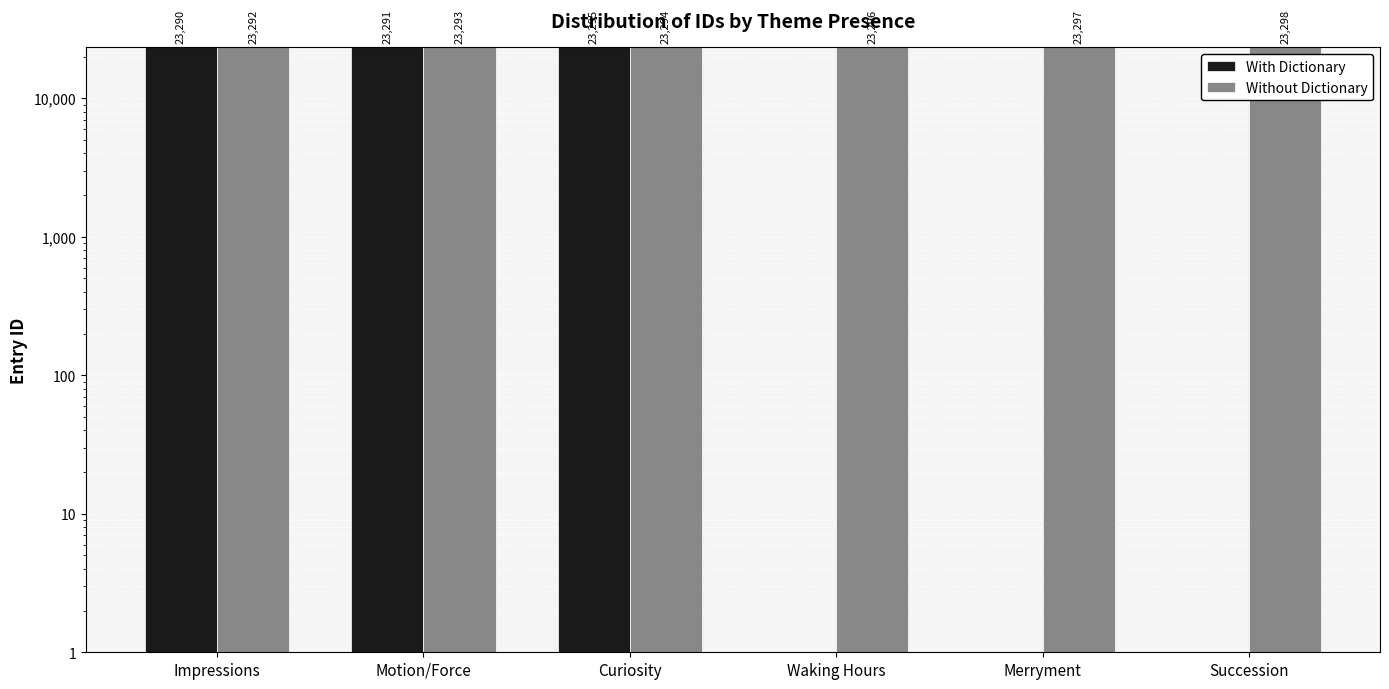

Reading left to right, extract all data points from this chart.

With Dictionary: Impressions=23290	Motion/Force=23291	Curiosity=23295	Waking Hours=0	Merryment=0	Succession=0
Without Dictionary: Impressions=23292	Motion/Force=23293	Curiosity=23294	Waking Hours=23296	Merryment=23297	Succession=23298